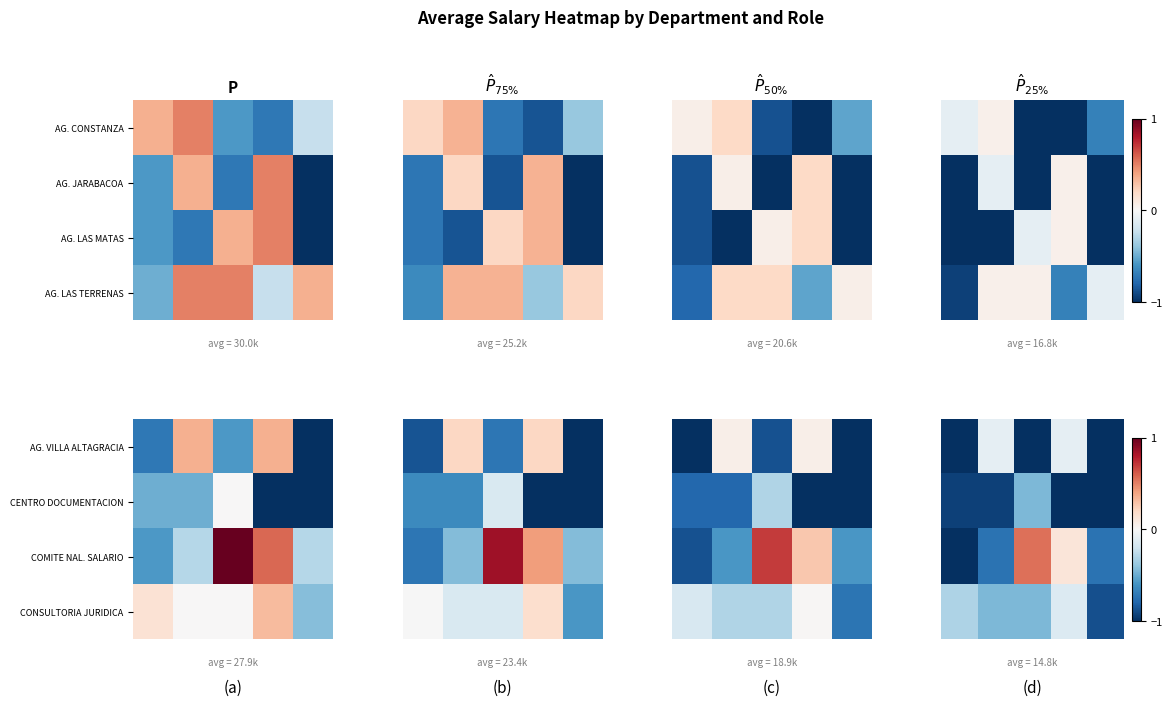

At which category does the chart reach its peak across all series?

2